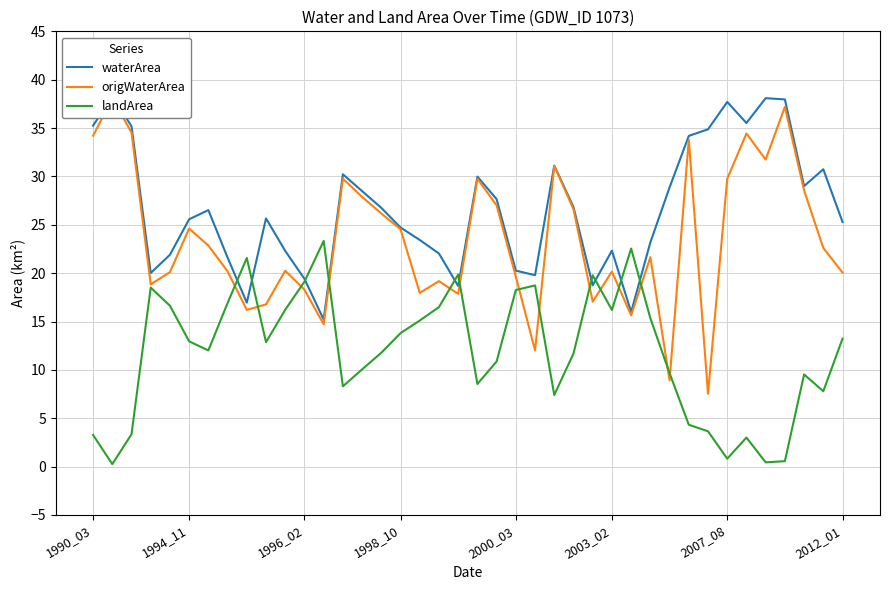

Does the chart display data point markers on the line(s)?

No